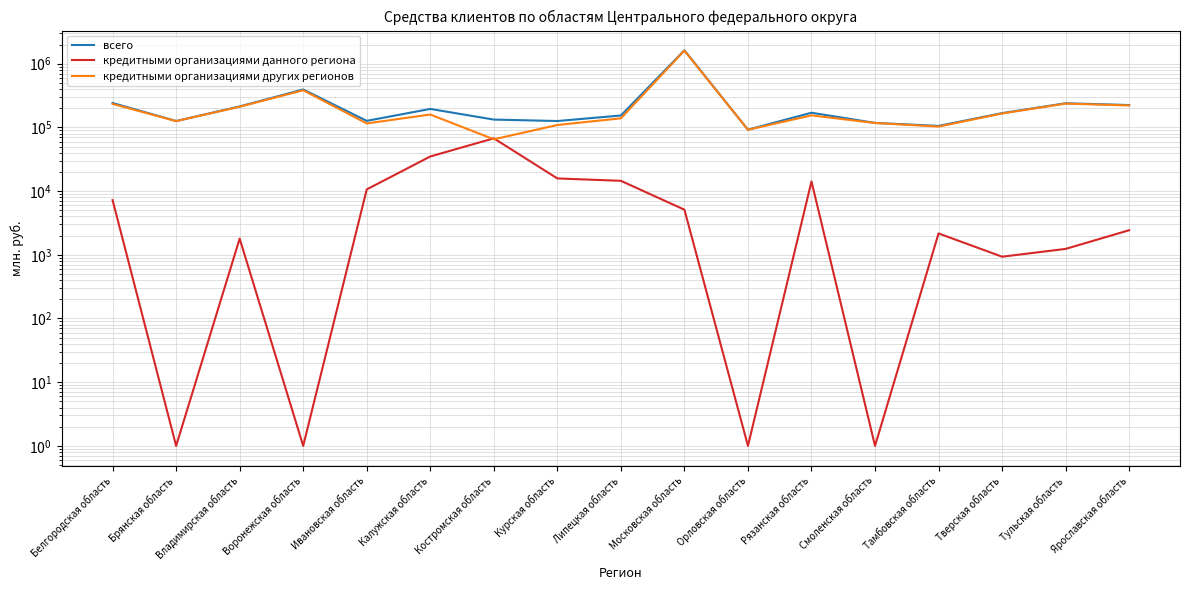

List the series in order of their peak value, lowest first.

кредитными организациями данного региона, кредитными организациями других регионов, всего